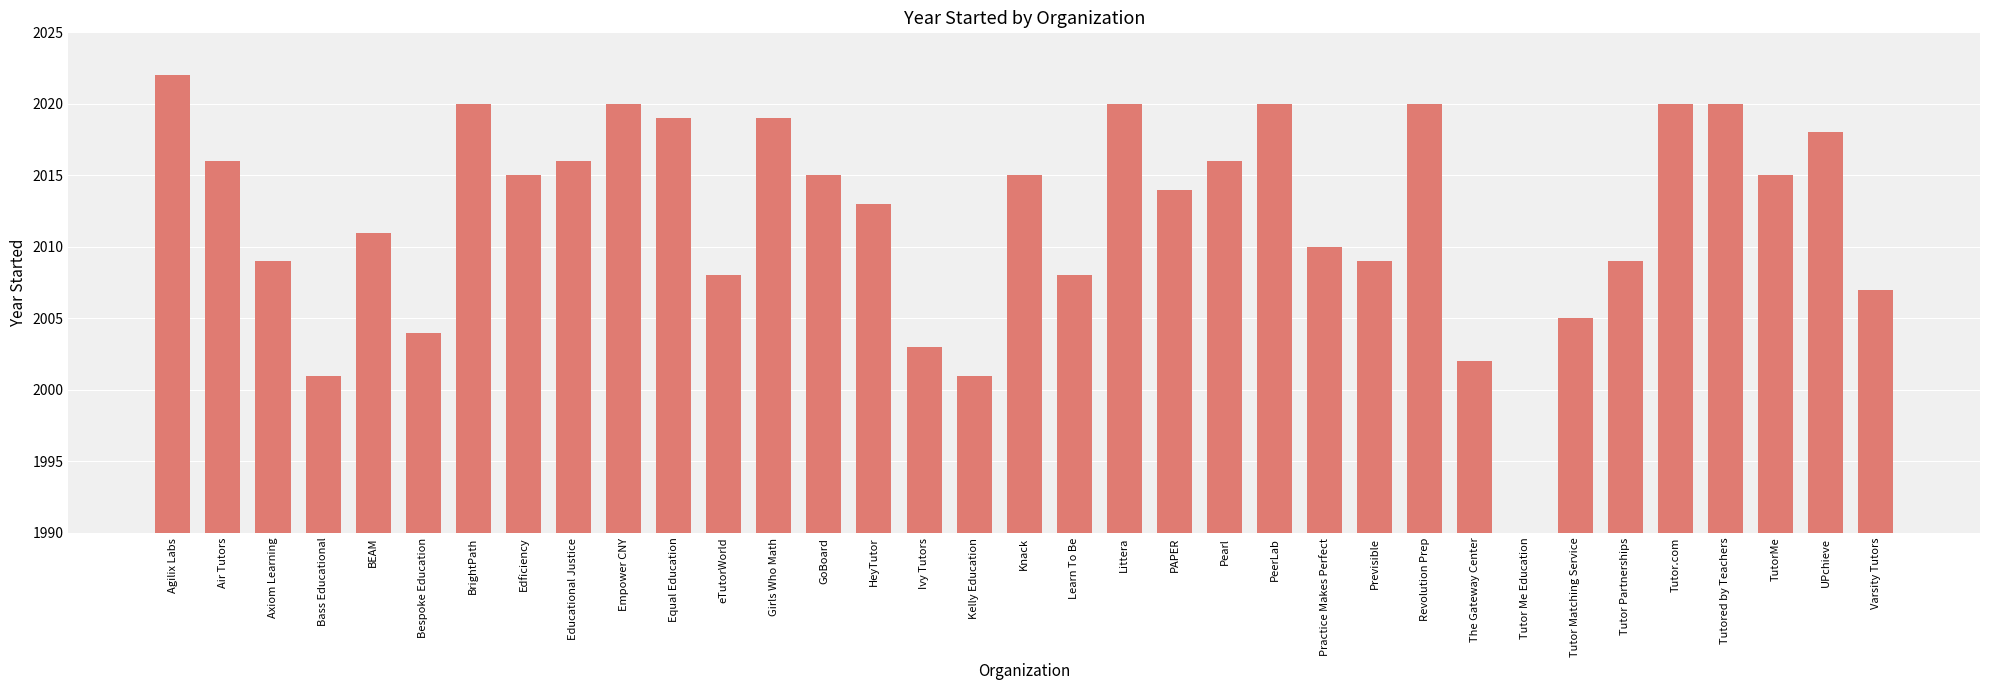

How many bars are there in total?

35